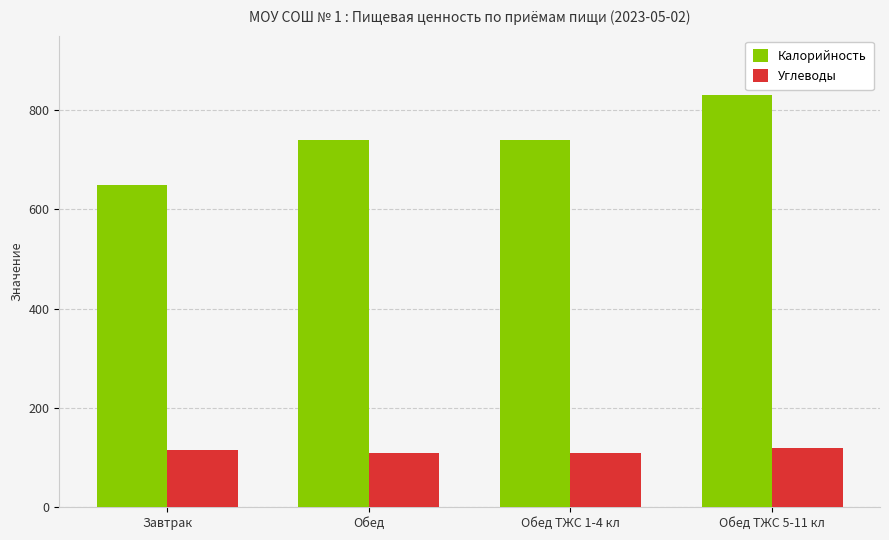

Reading right to left, list all the values displayed in this chart.

Калорийность: Обед ТЖС 5-11 кл=831.1	Обед ТЖС 1-4 кл=739.0	Обед=739.0	Завтрак=649.8
Углеводы: Обед ТЖС 5-11 кл=120.2	Обед ТЖС 1-4 кл=110.1	Обед=110.1	Завтрак=114.4